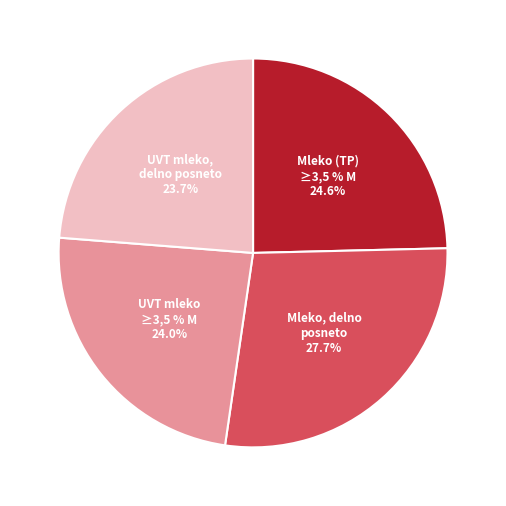

Is there a majority slice in this chart?

No